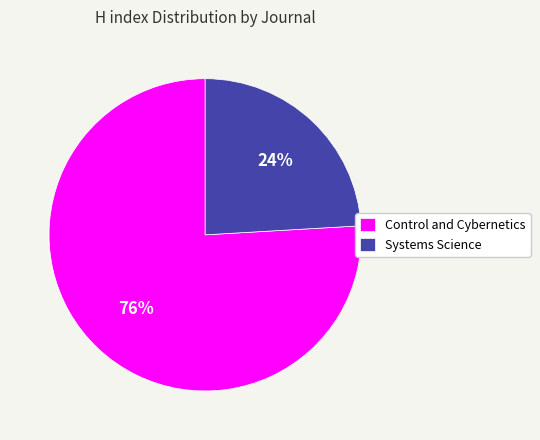

Approximately how many times larger is the value at Control and Cybernetics compared to Systems Science?

3.2